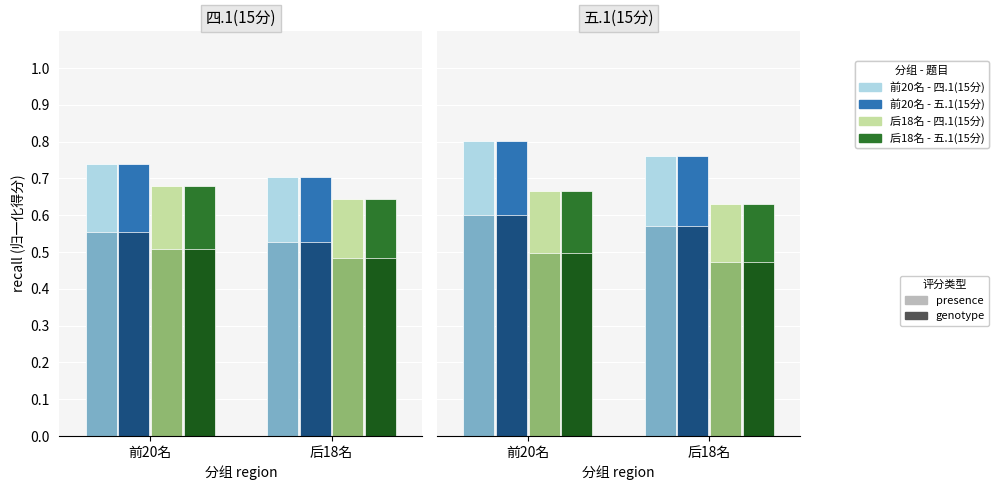

Is the value of GIAB - vg giraffe at 前20名 greater than the value of HGSVC - vg map at 后18名?

No